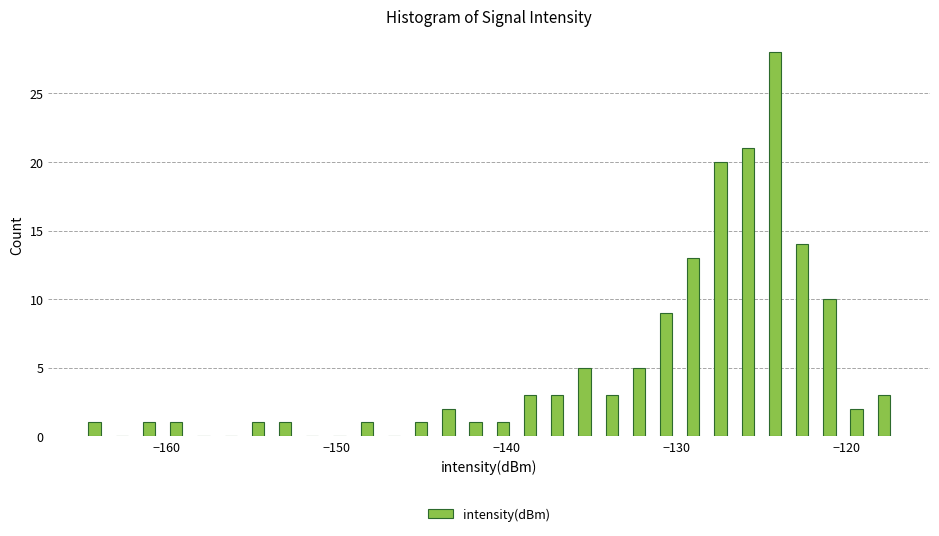

Around what value on the x-axis is the tallest bar? Give the approximate position of its centre, as read against the axis.

-124